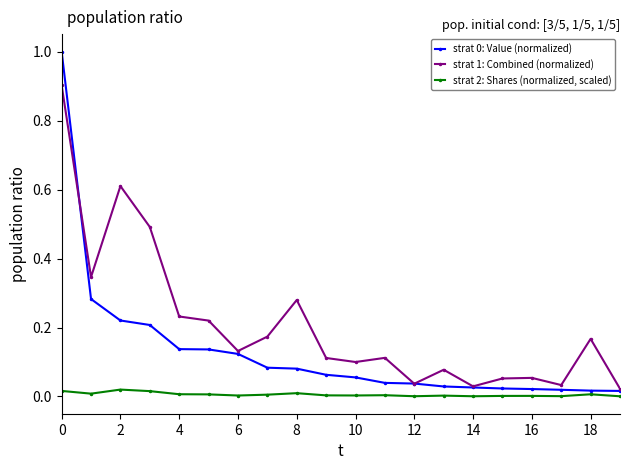

Which series has the largest total across all categories?

strat 1: Combined (normalized)